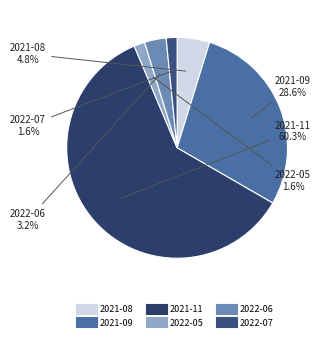

Does 2021-11 account for over 50% of the chart?

Yes